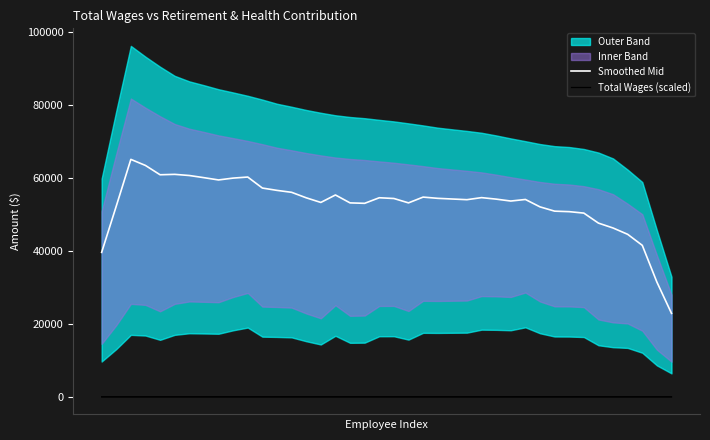

Is it true that Total Wages (scaled) equals 7.5 at 28?

True